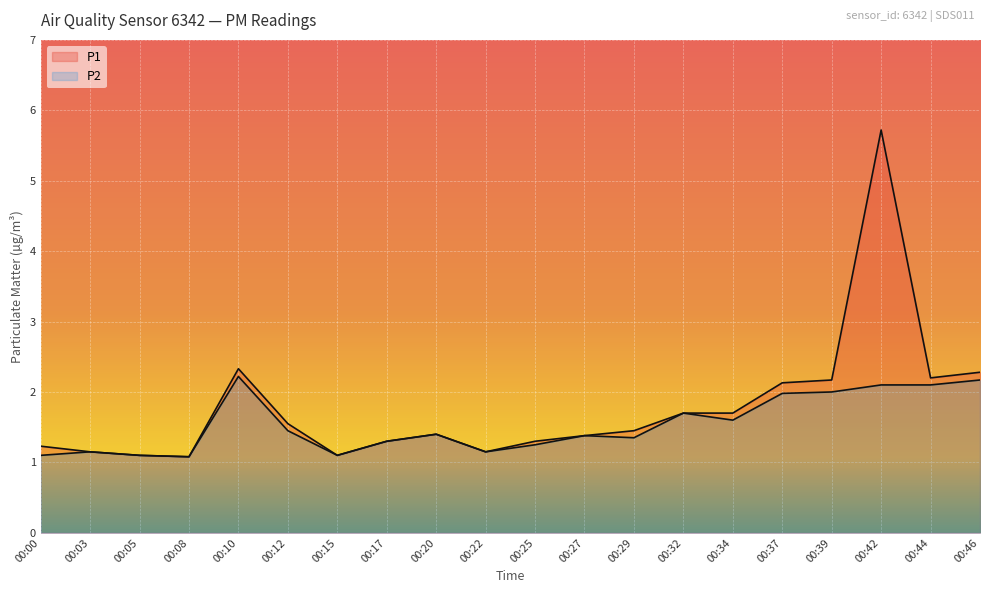

Rank the series by their maximum value, from highest to lowest.

P1, P2